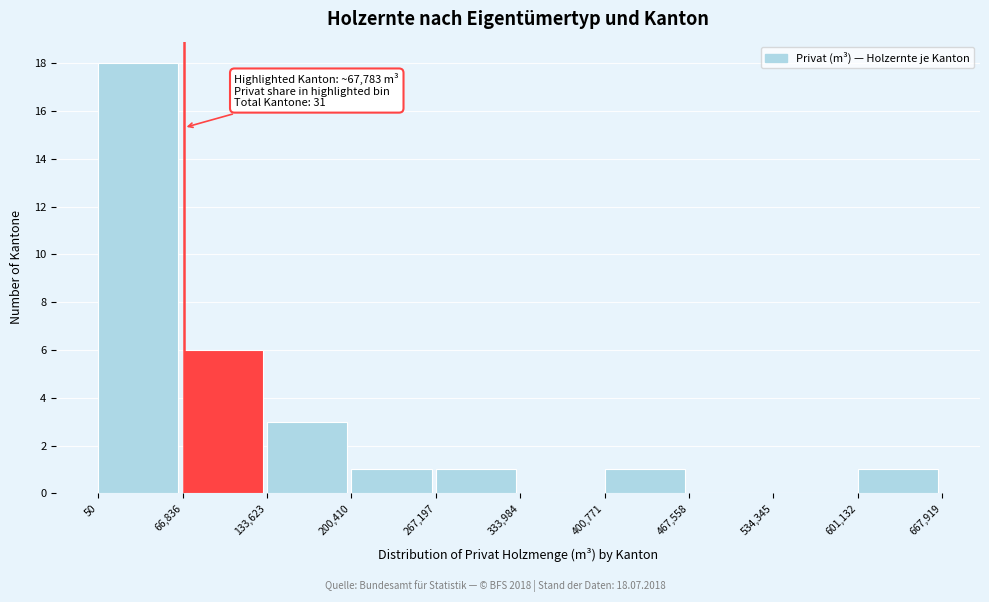

Over which range of the x-axis is the bar tallest?

50 to 66,836